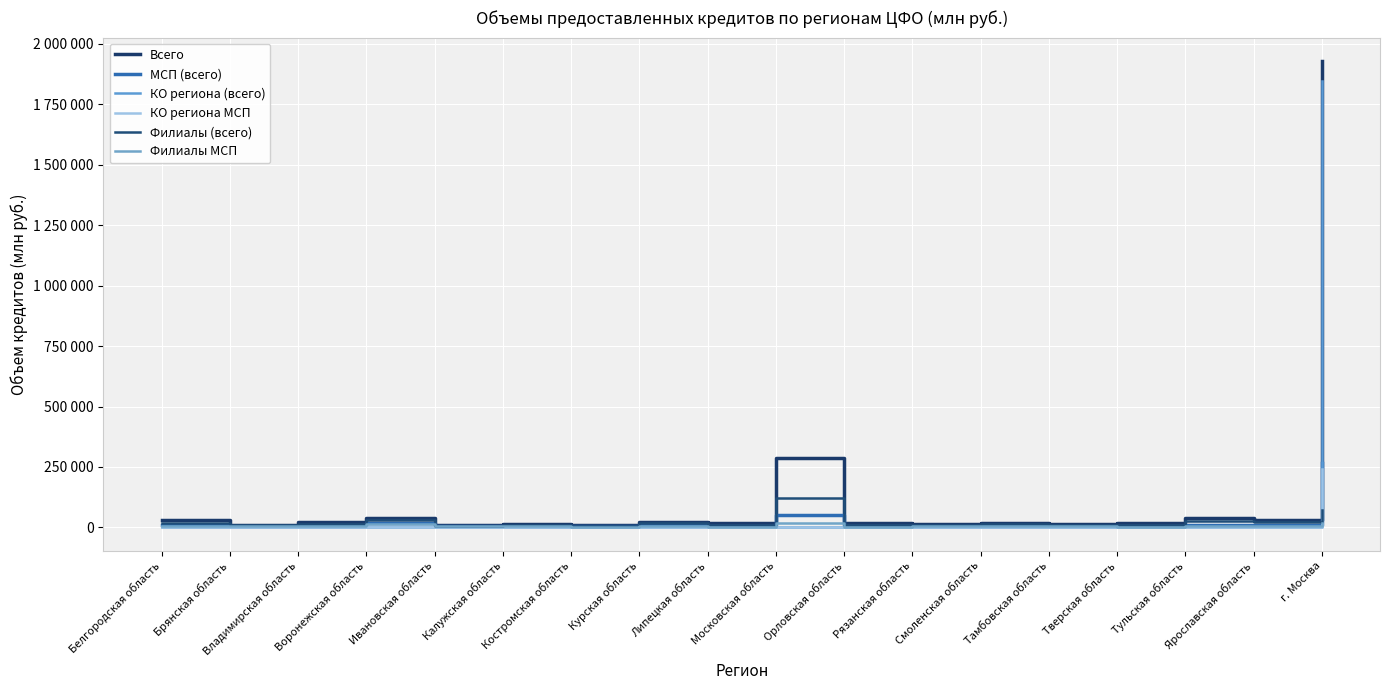

Does the chart have visible grid lines?

Yes